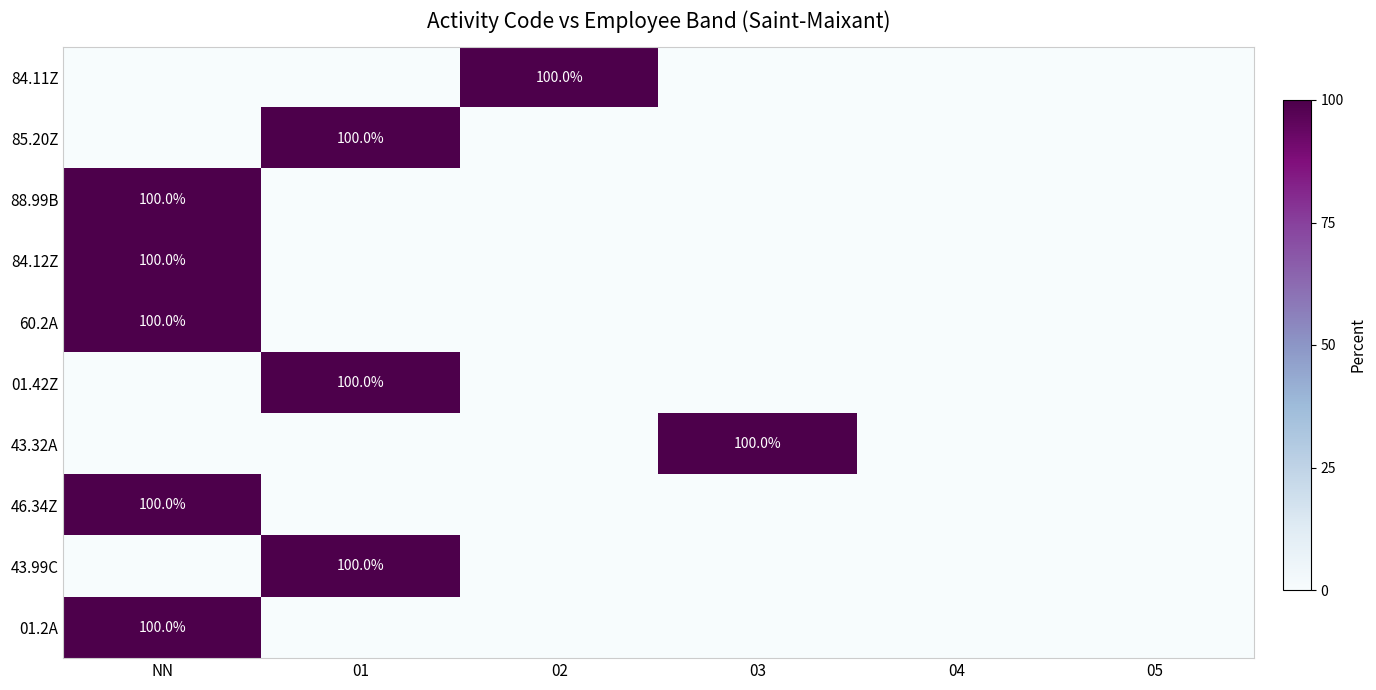

At which category is the sum across all series the highest?

NN